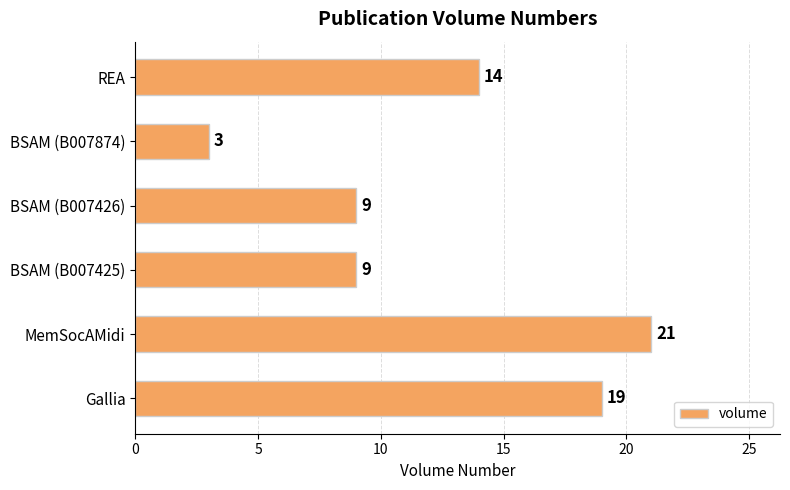

Which label corresponds to the largest value in the chart?

MemSocAMidi